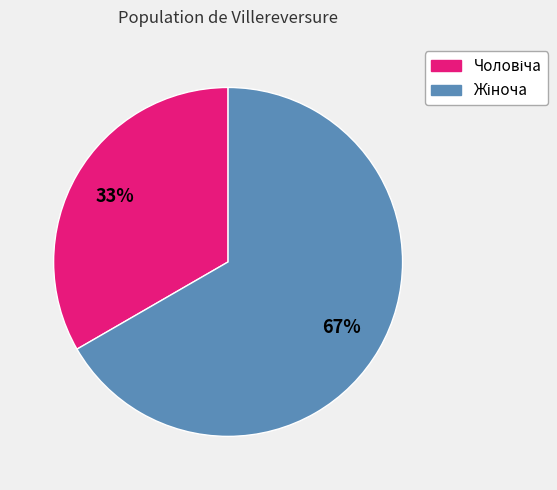

Is there any slice that represents more than half of the pie?

Yes